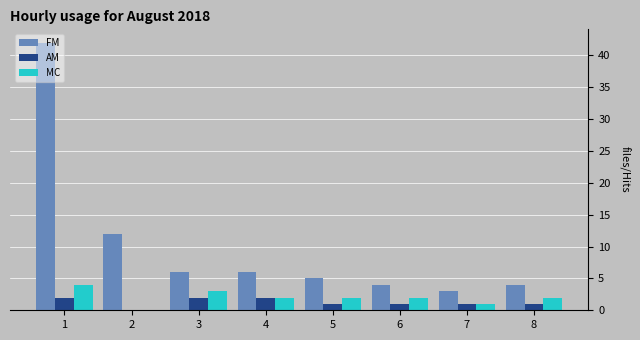

How many values in AM are above zero?

7